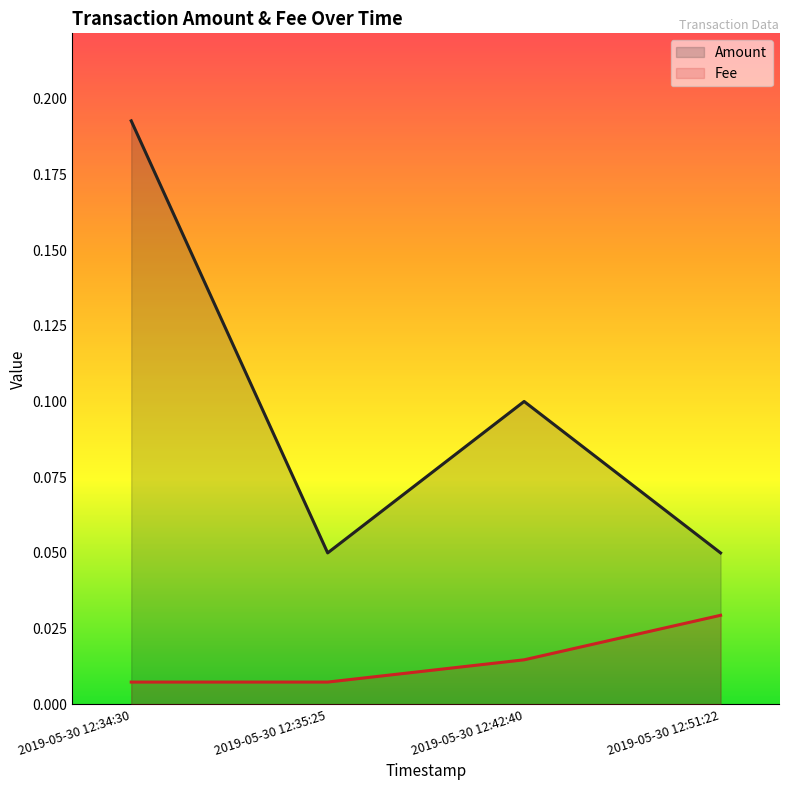

What is the label of the 1st point from the right?

2019-05-30 12:51:22